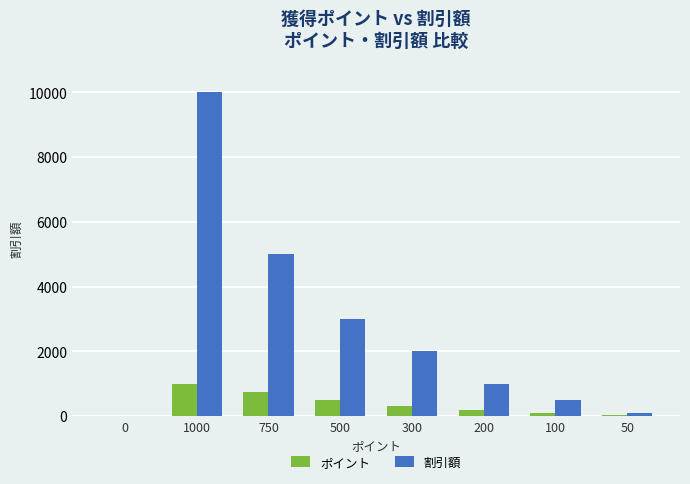

Is it true that ポイント equals 500 at 500?

True